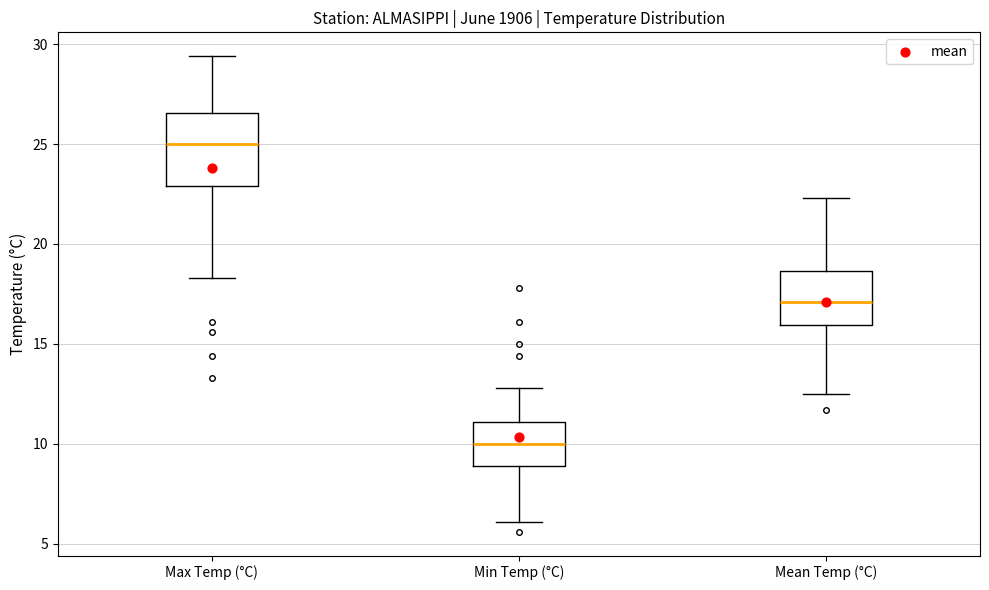

Reading left to right, read every box against the y-axis: the position of its median line, the range the box covers, and the ends of its whiskers. The values are not printed on the chart, so give them approximately, as read against the axis.

Max Temp (°C): median 25.0, box 23.0 to 26.5, whiskers 18.5 to 29.5
Min Temp (°C): median 10.0, box 9.0 to 11.0, whiskers 6.0 to 13.0
Mean Temp (°C): median 17.0, box 16.0 to 18.5, whiskers 12.5 to 22.5